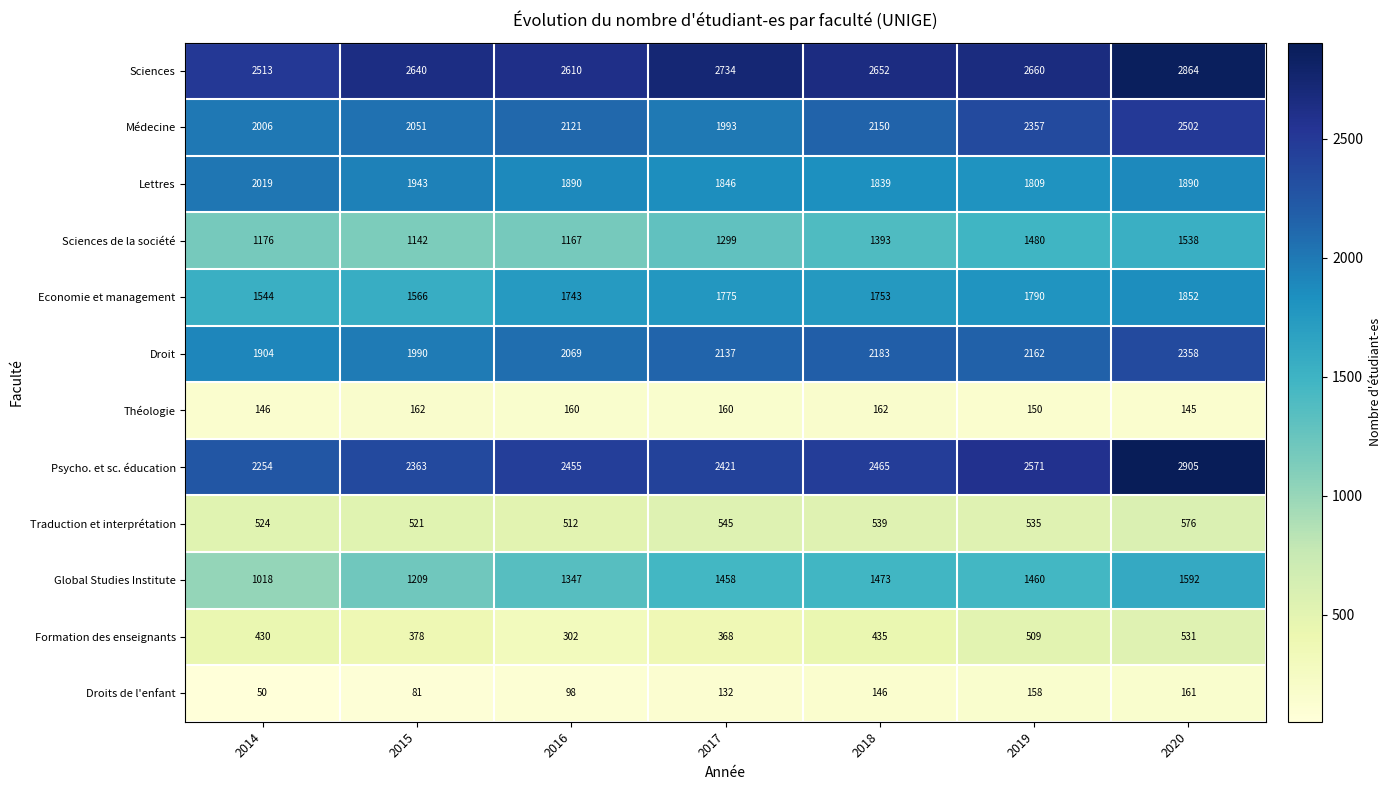

What is the lowest value of the Traduction et interprétation series?

512